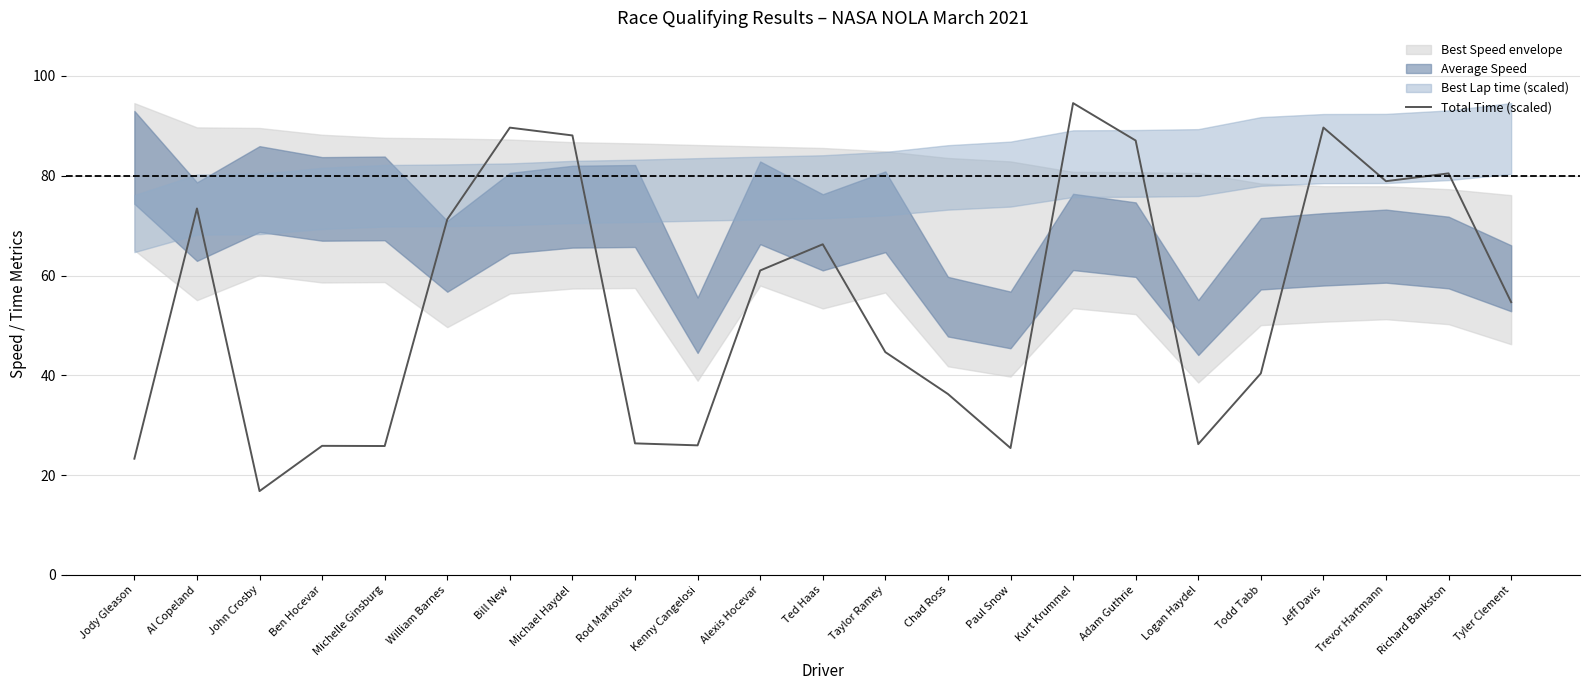

What is the approximate value of Total Time (scaled) at Rod Markovits?

26.4